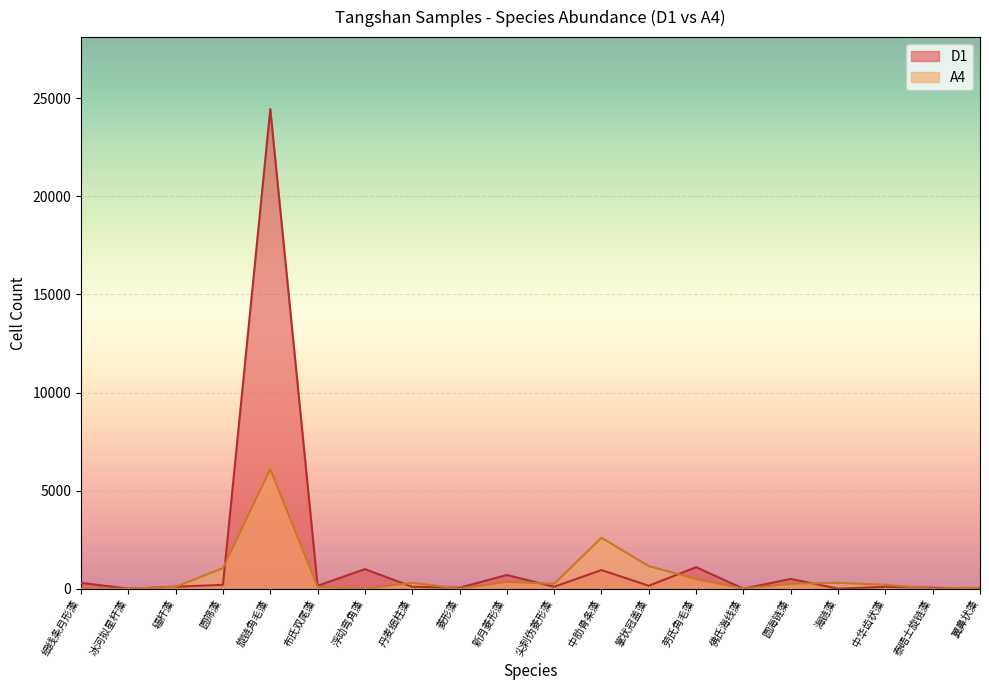

In D1, how many points are lower than both neighbors (excluding endpoints)?

7